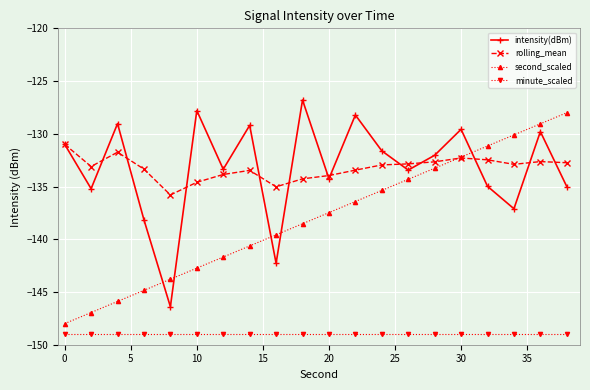

At how many categories does at least one series exceed -141?

20